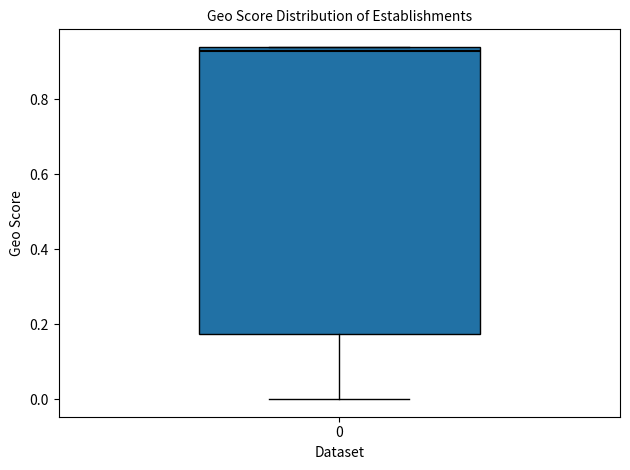

Read this box plot against the y-axis: the position of the median line, the range covered by the box, and the ends of both whiskers. The values are not printed on the chart, so give them approximately, as read against the axis.

median 0.94 (just below the box's upper edge), box 0.18 to 0.94, whiskers 0.00 to 0.94